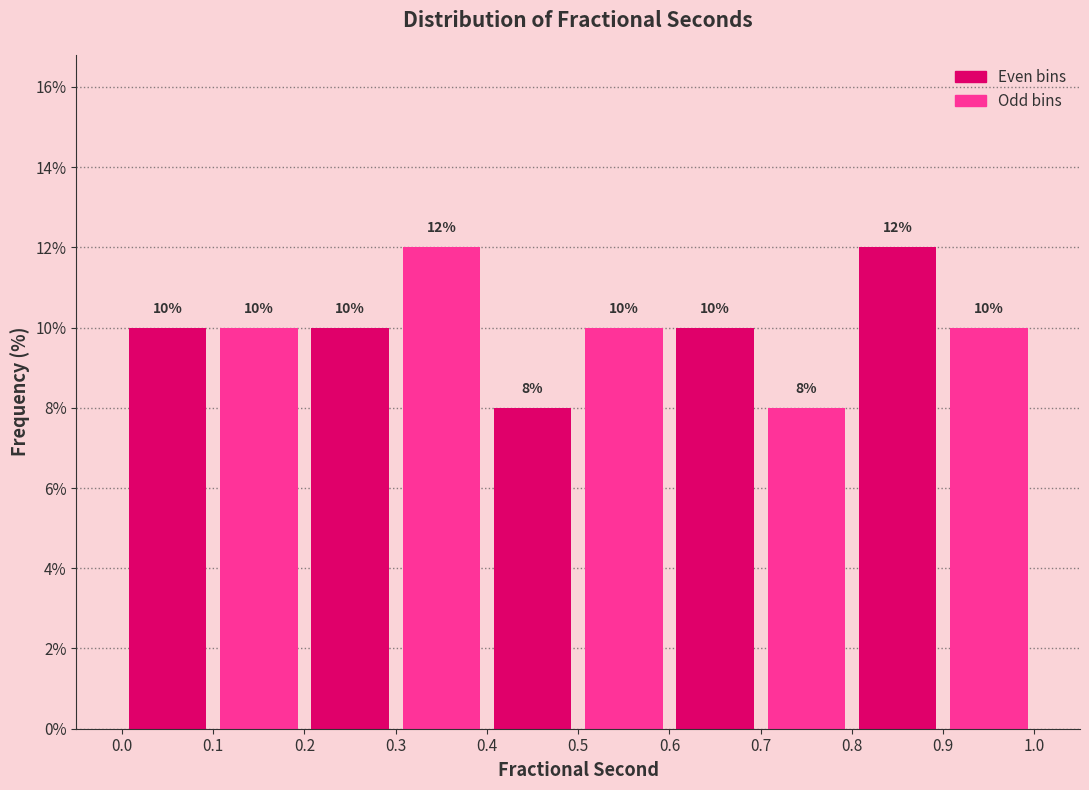

Reading left to right, transcribe this chart: for each bar, give the range it covers on the x-axis and its height.

0.0 to 0.1: 10
0.1 to 0.2: 10
0.2 to 0.3: 10
0.3 to 0.4: 12
0.4 to 0.5: 8
0.5 to 0.6: 10
0.6 to 0.7: 10
0.7 to 0.8: 8
0.8 to 0.9: 12
0.9 to 1.0: 10